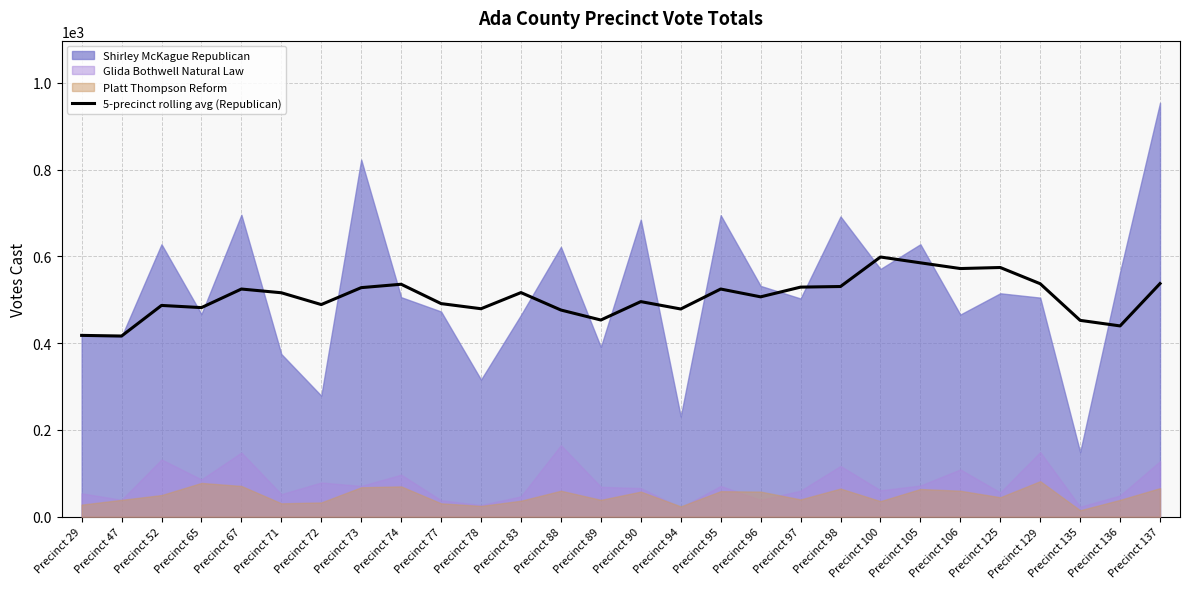

Where does the data first go above 516?

Precinct 67